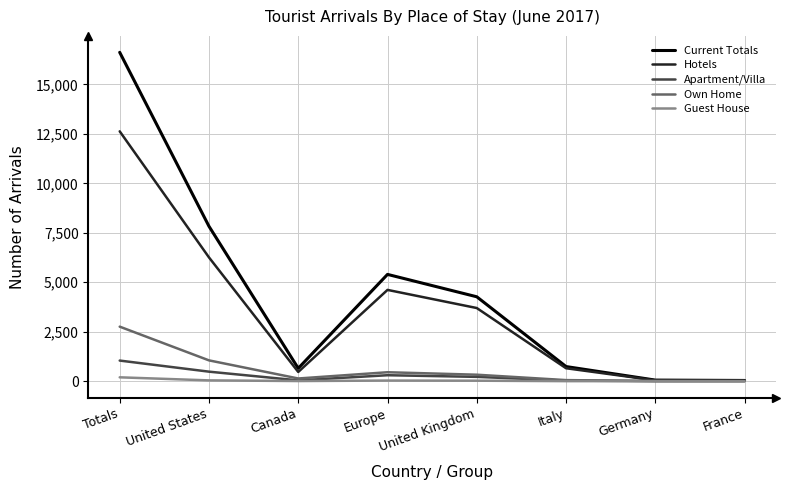

How many lines are shown in the chart?

5